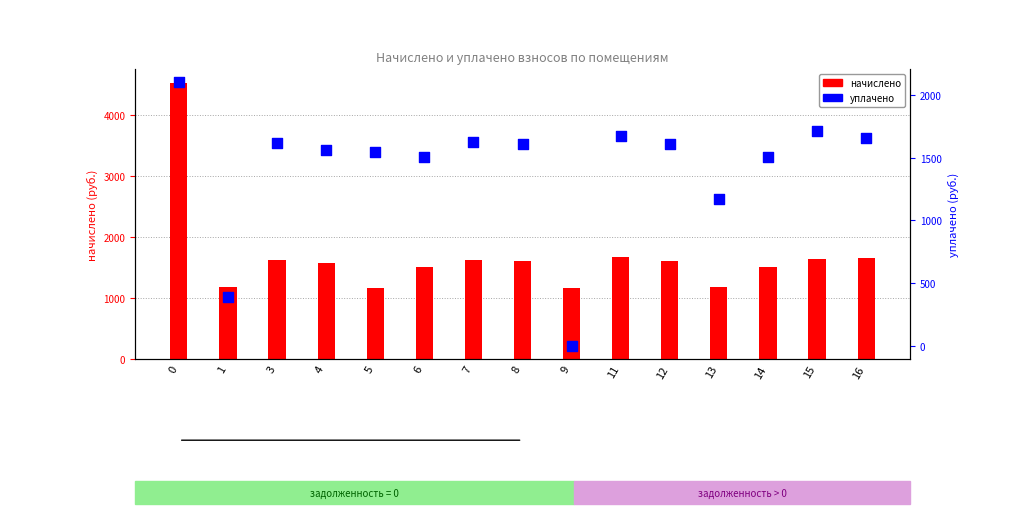

Which series contains the highest Y value?

начислено